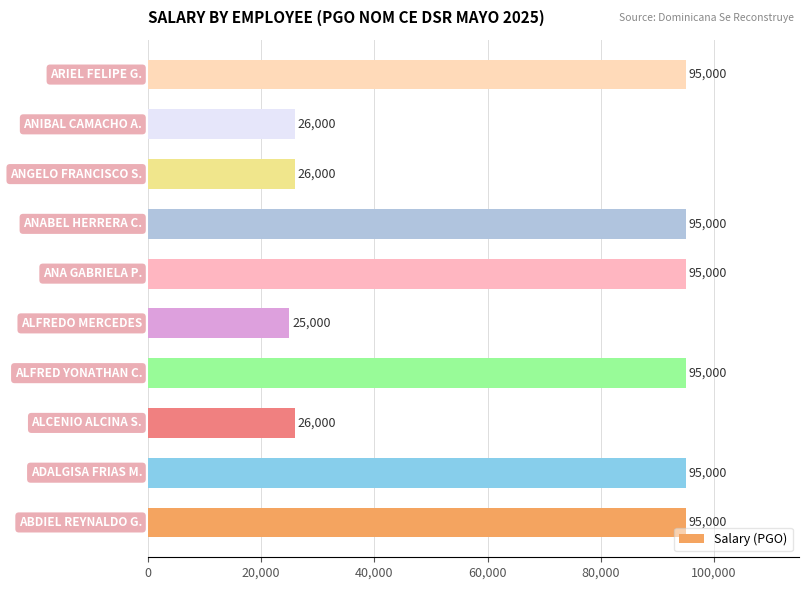

What is the smallest value displayed?

25000